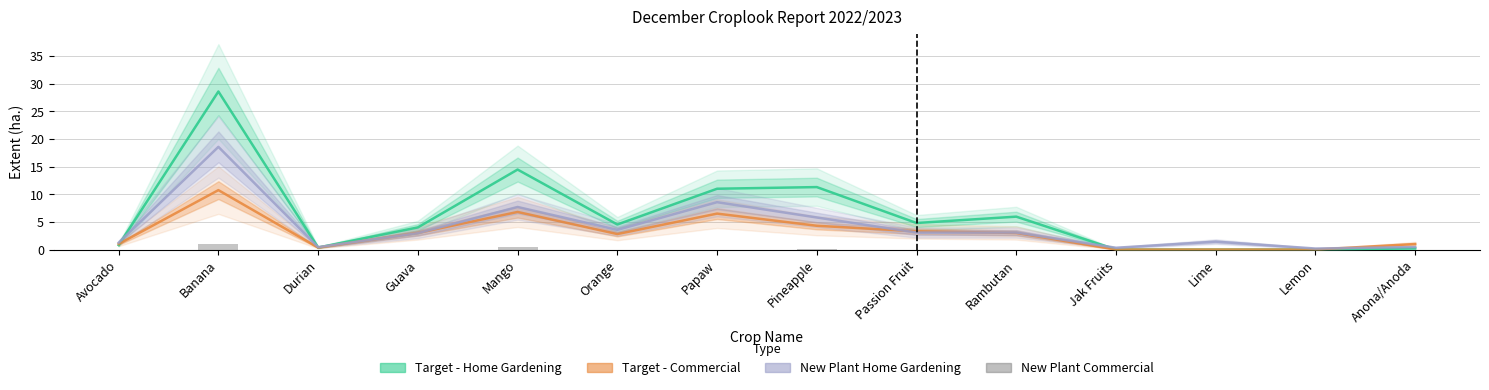

The value of Target - Commercial at Pineapple is 2.9. True or false?

False